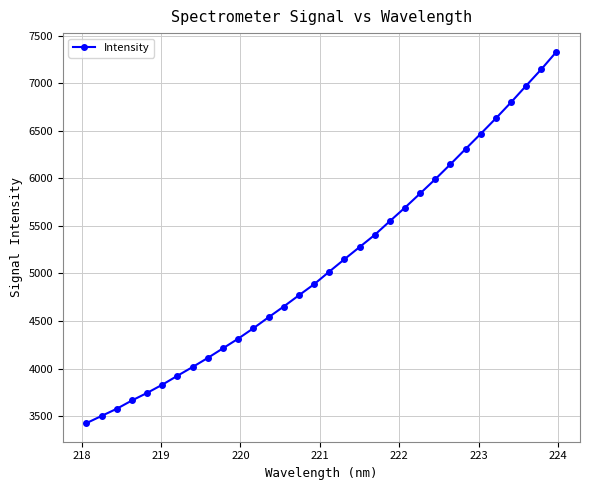

What is the maximum value shown in the chart?

7331.8